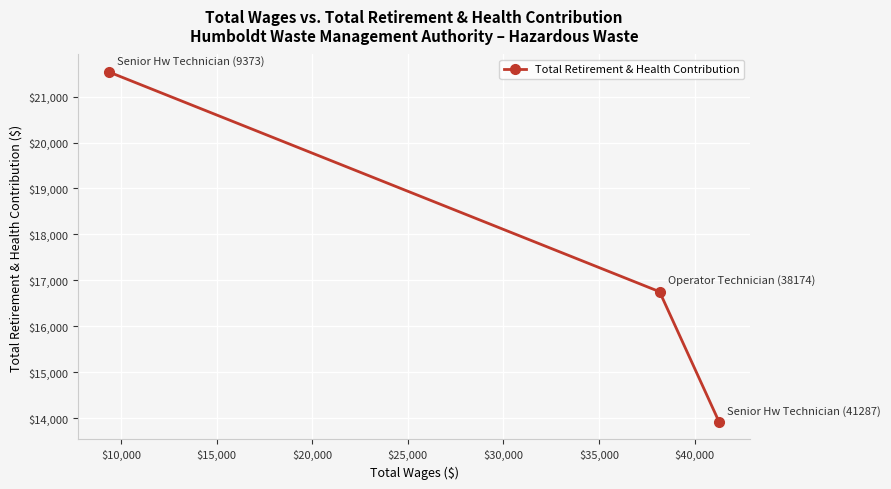

What is the maximum value shown in the chart?

21534